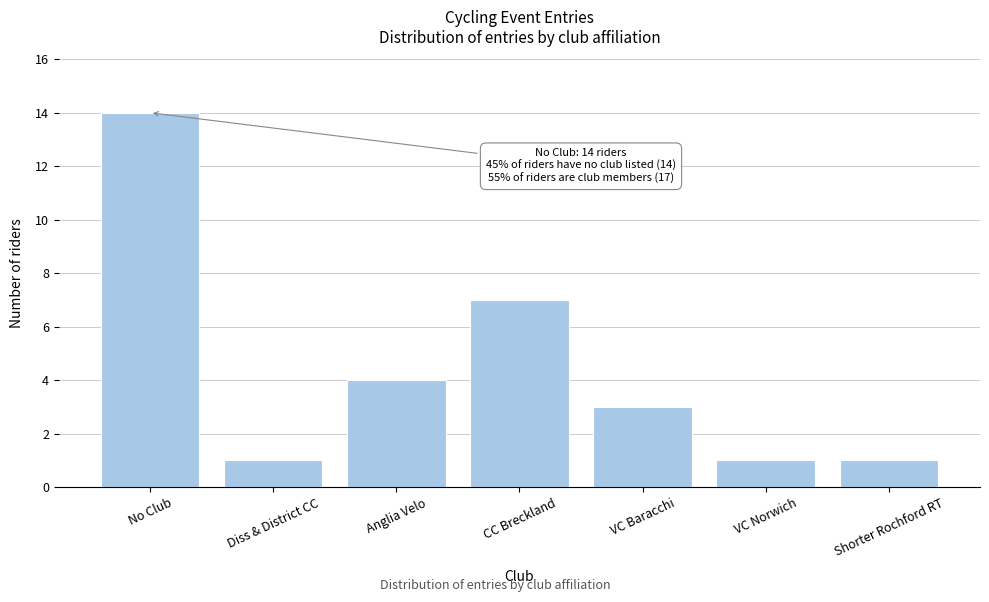

Reading right to left, what are all the values shown in this chart?

Shorter Rochford RT=1	VC Norwich=1	VC Baracchi=3	CC Breckland=7	Anglia Velo=4	Diss & District CC=1	No Club=14